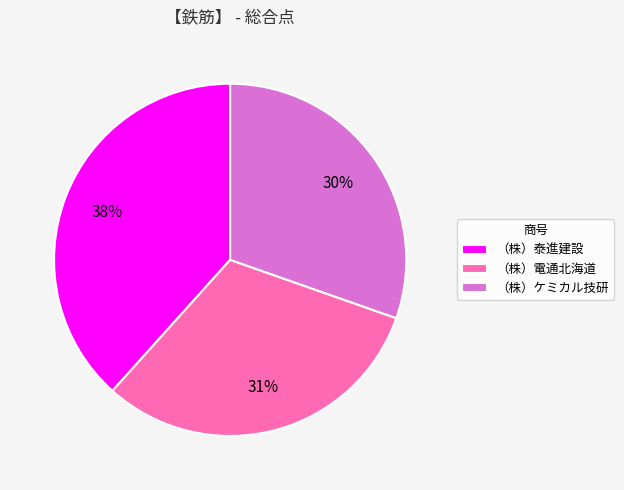

Is there any slice that represents more than half of the pie?

No